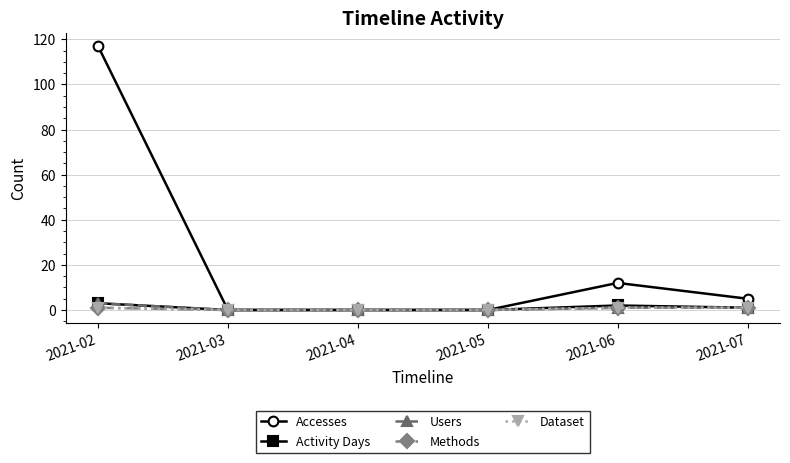

Is this an area chart (filled region under the line)?

No